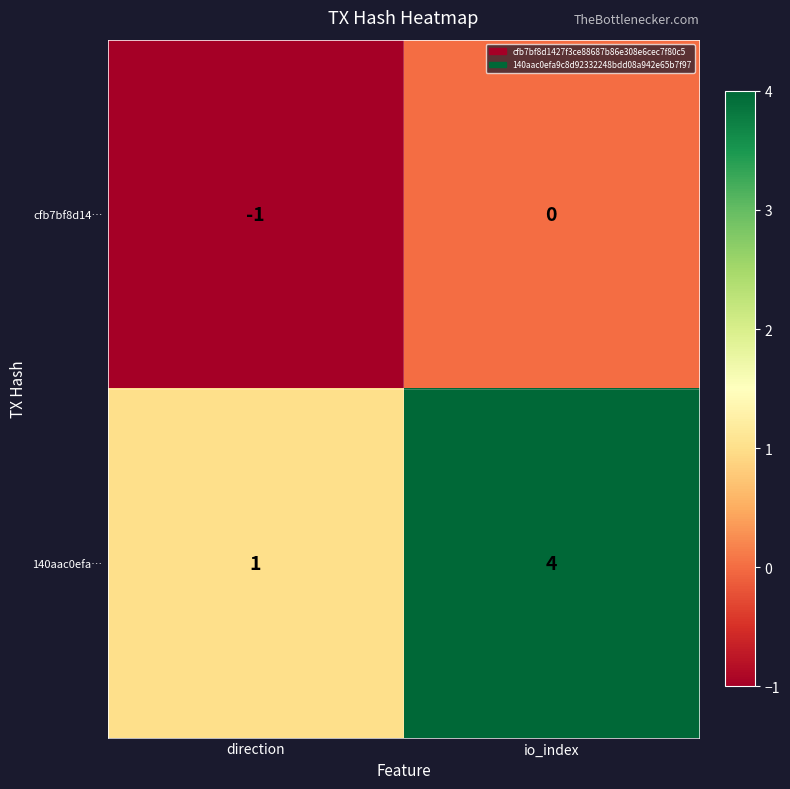

Rank the series at direction from highest to lowest value.

140aac0efa…, cfb7bf8d14…